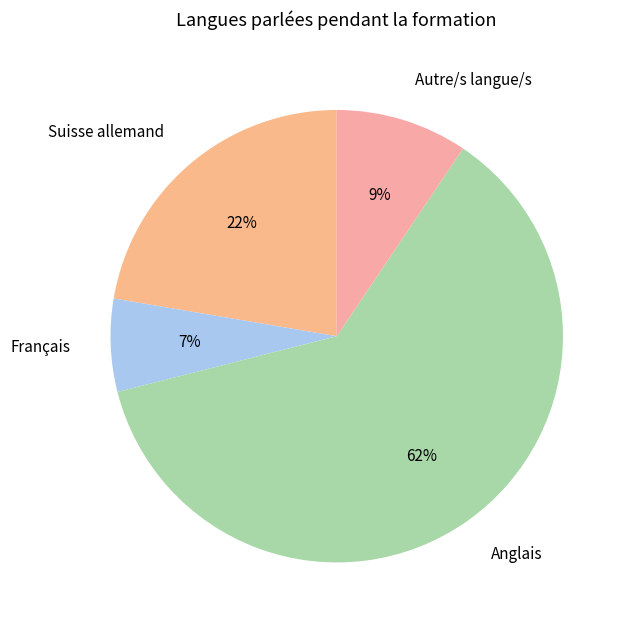

What percentage is the Anglais slice, to the nearest percent?

62%